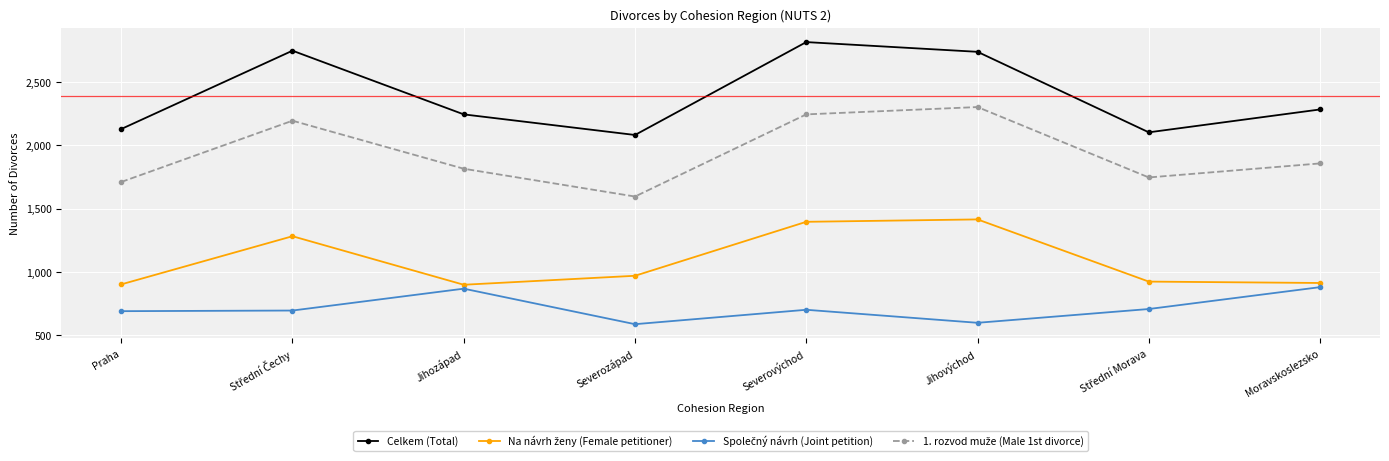

In Celkem (Total), how many points are higher than both neighbors (excluding endpoints)?

2